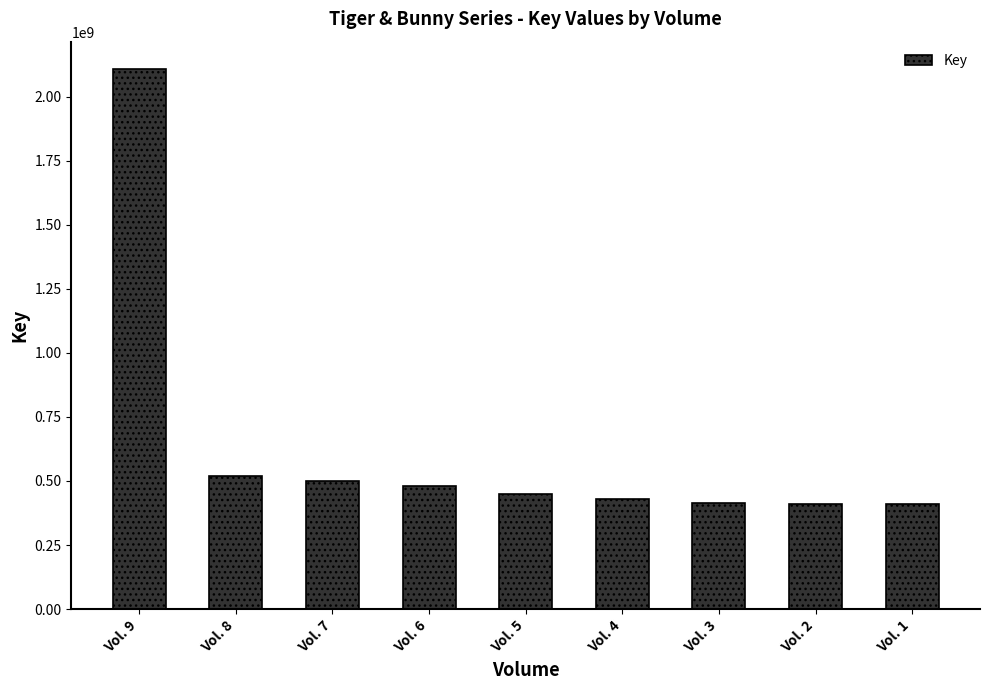

What is the ratio of the value at Vol. 2 to the value at Vol. 4?

1.0